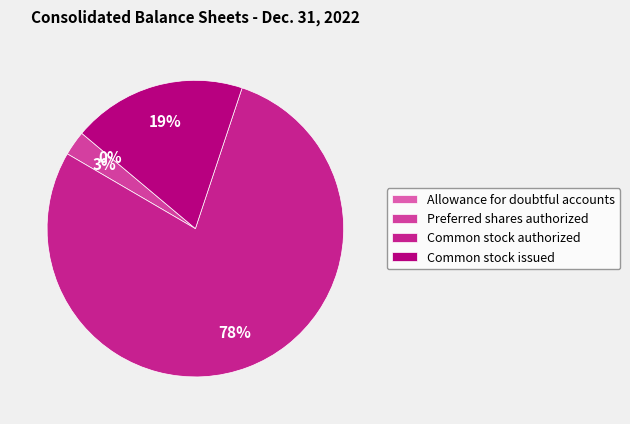

How many slices are in this pie chart?

4